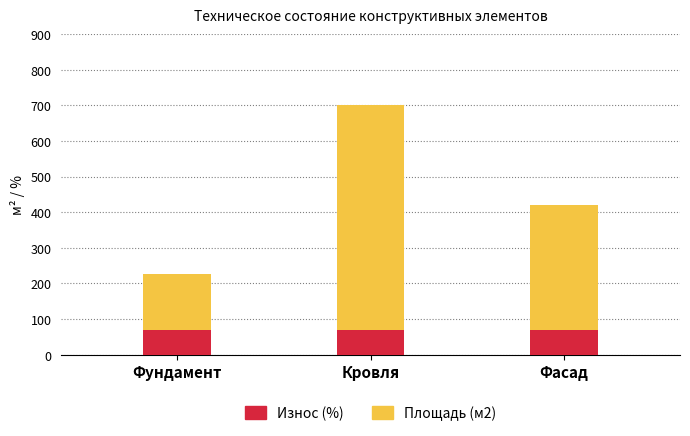

How many distinct data groups are displayed?

2